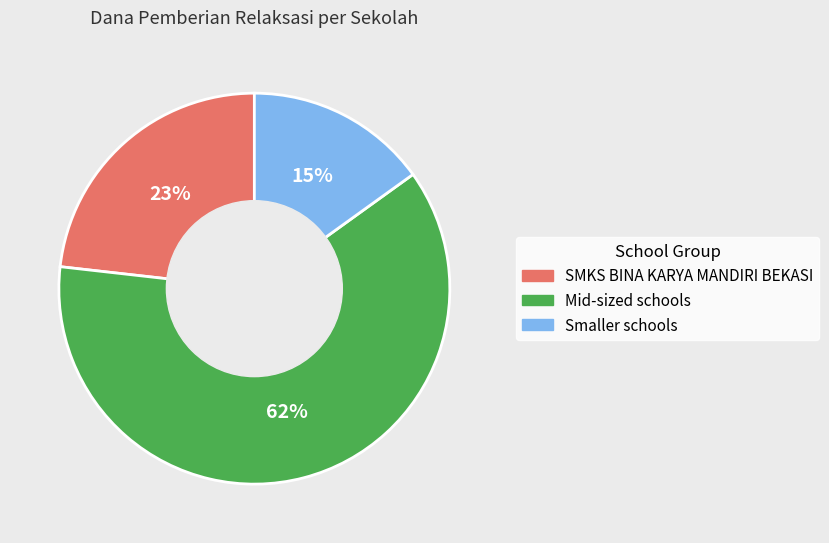

To the nearest percent, what portion does Smaller schools represent?

15%